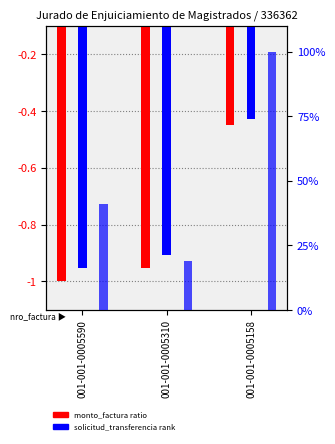

At which label is solicitud_transferencia closest to 59?

001-001-0005590